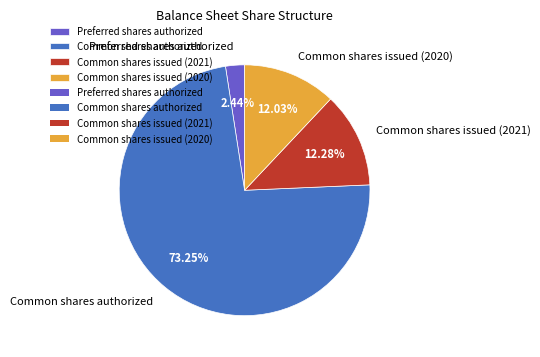

Which category has the smallest portion of the pie?

Preferred shares authorized